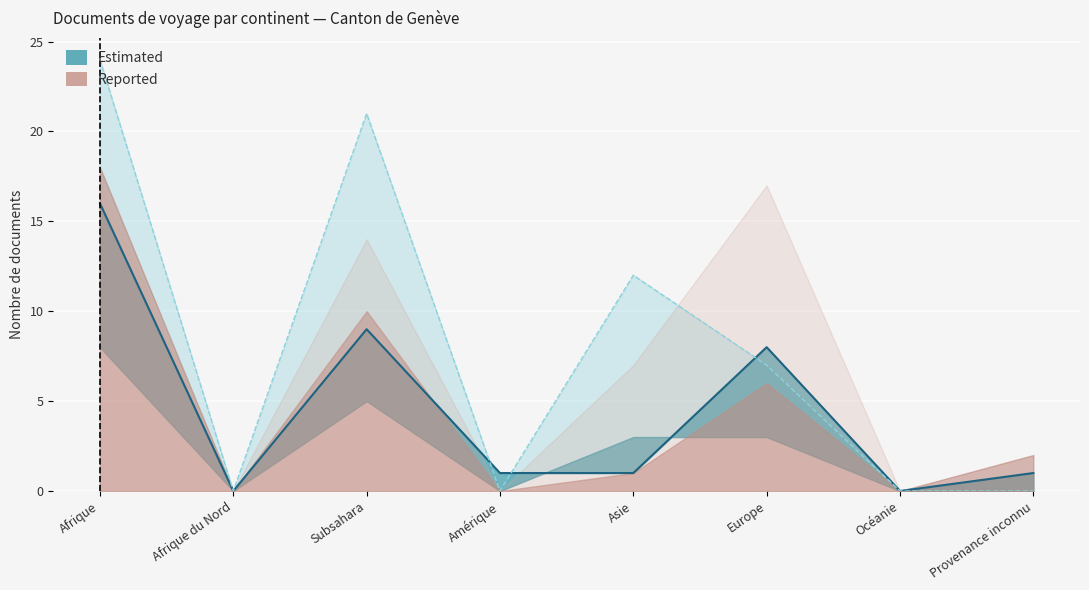

The col_8 series shows -1 at Subsahara. True or false?

False